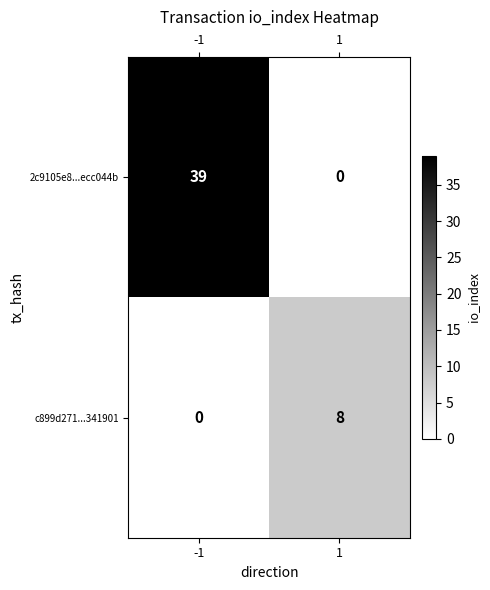

Is it true that c899d271...341901 equals 12 at 1?

False